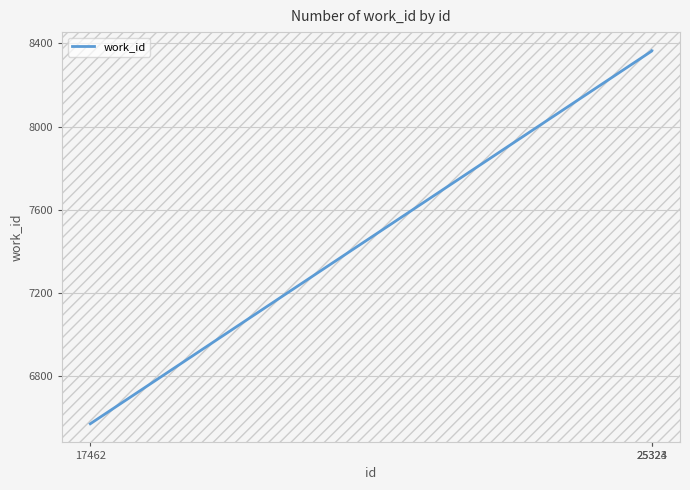

What is the greatest value displayed?

8365